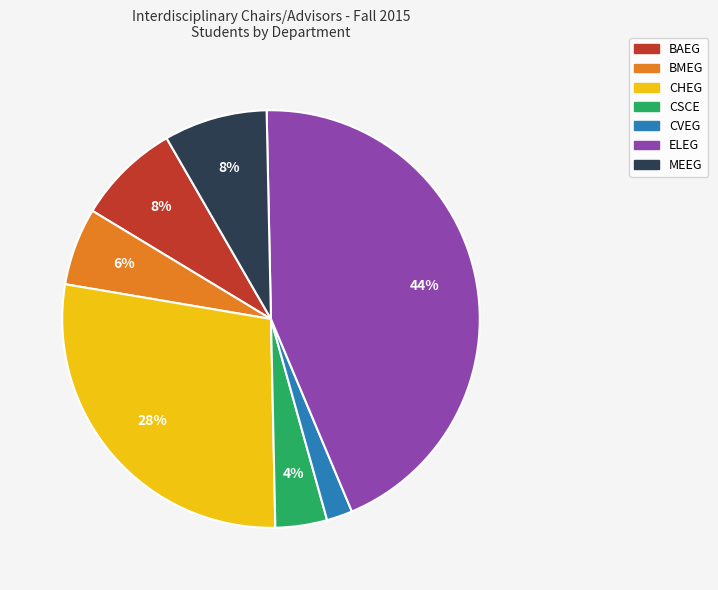

To the nearest percent, what is the difference between the BAEG and ELEG slice percentages?

36%